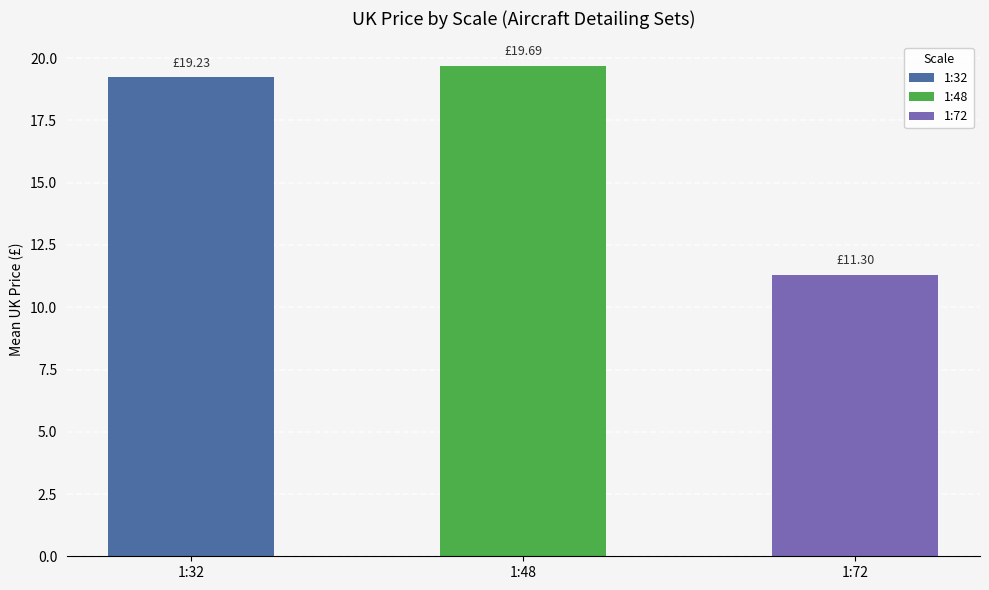

What is the change in value from 1:48 to 1:72?

-8.4